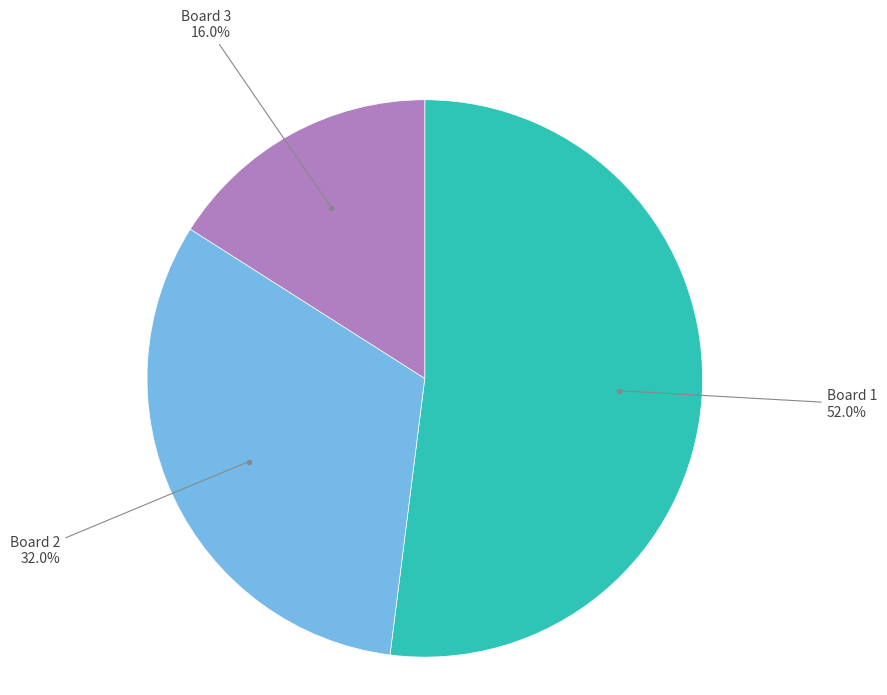

Is there any slice that represents more than half of the pie?

Yes